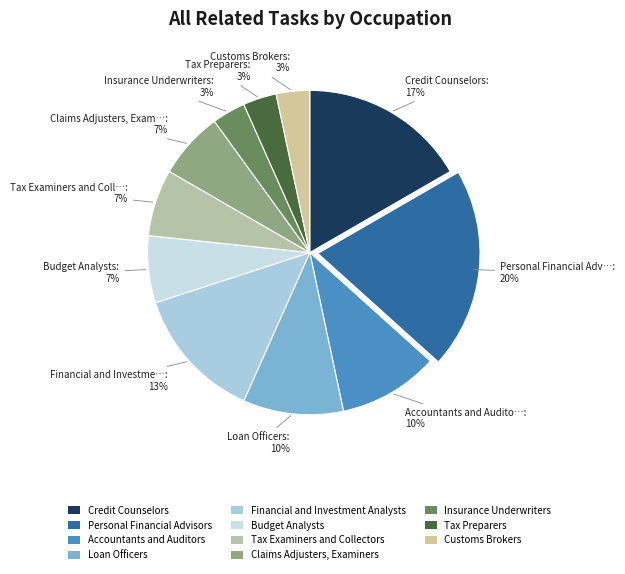

What percentage is the Claims Adjusters, Examiners slice, to the nearest percent?

7%